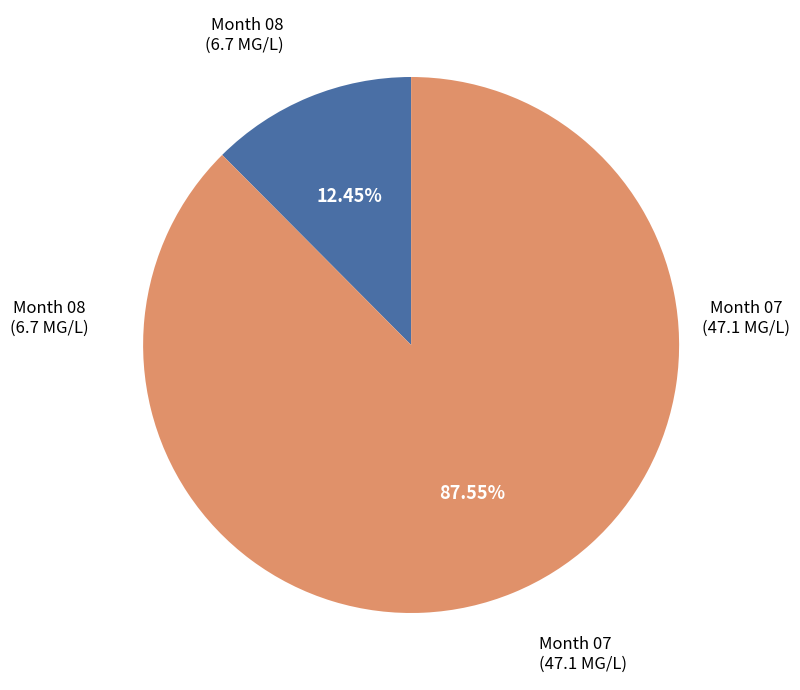

Combined, do Month 08 and Month 07 account for over 50%?

Yes